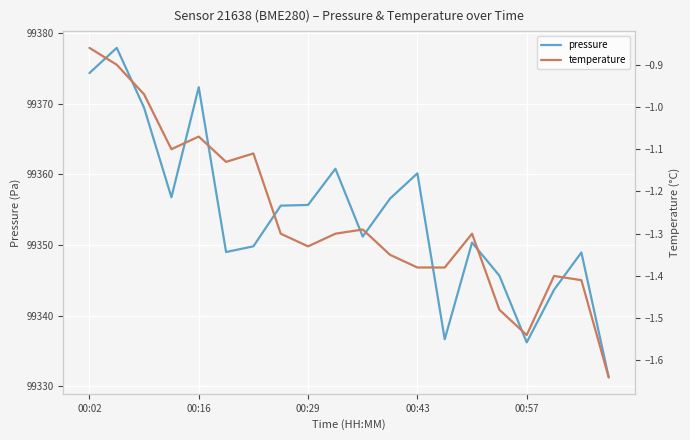

Rank the series at 00:02 from lowest to highest value.

temperature, pressure